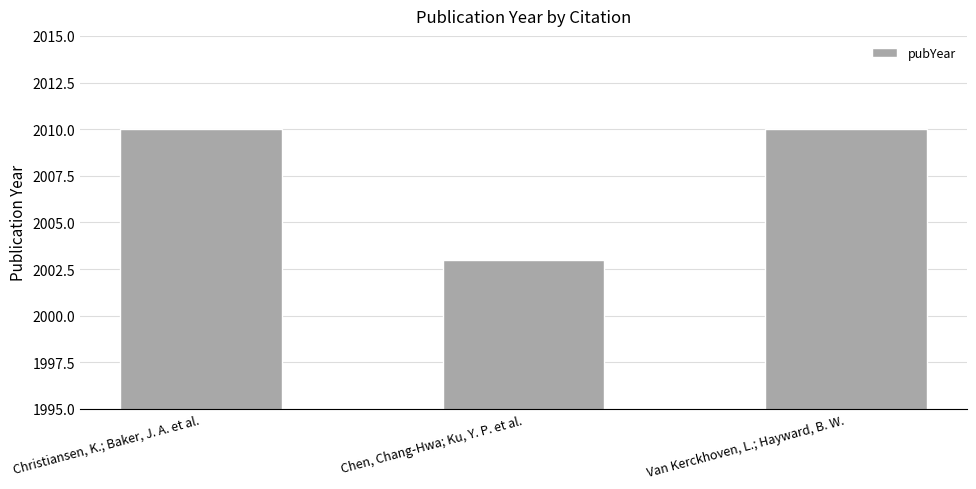

Is it true that the value at Van Kerckhoven, L.; Hayward, B. W. is 2010?

True